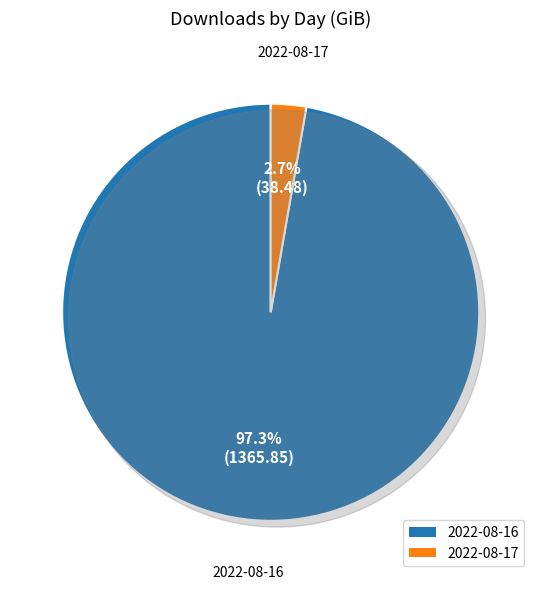

What is the change in value from 2022-08-16 to 2022-08-17?

-1327.4